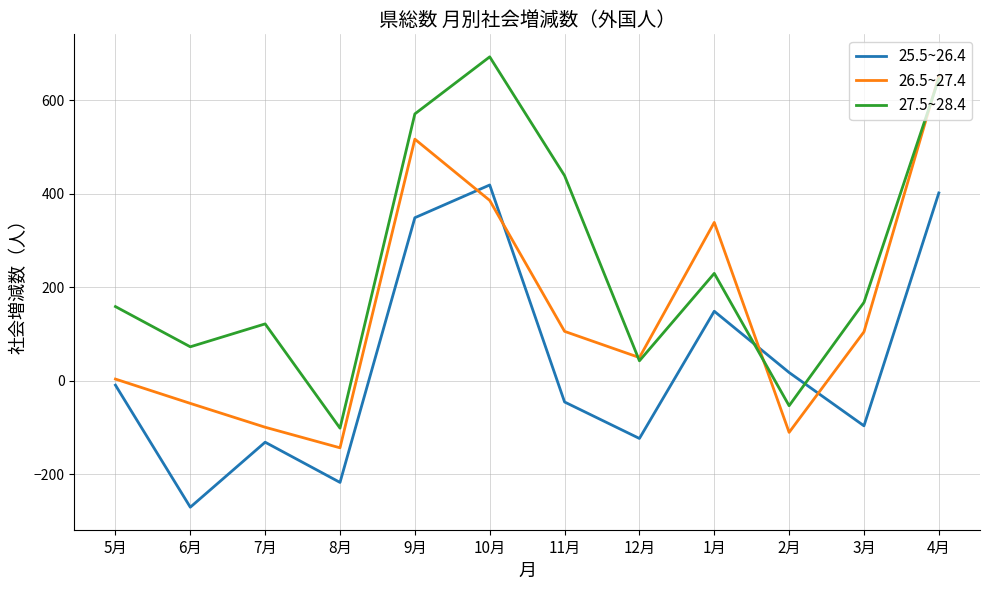

Which category has the highest value across all series?

10月